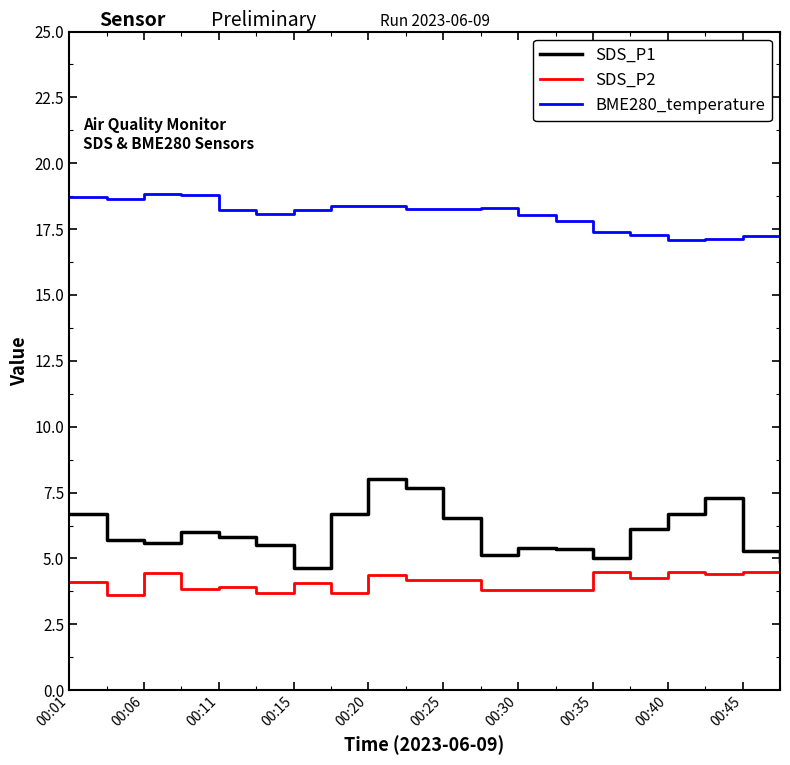

What is the greatest value displayed?

18.9